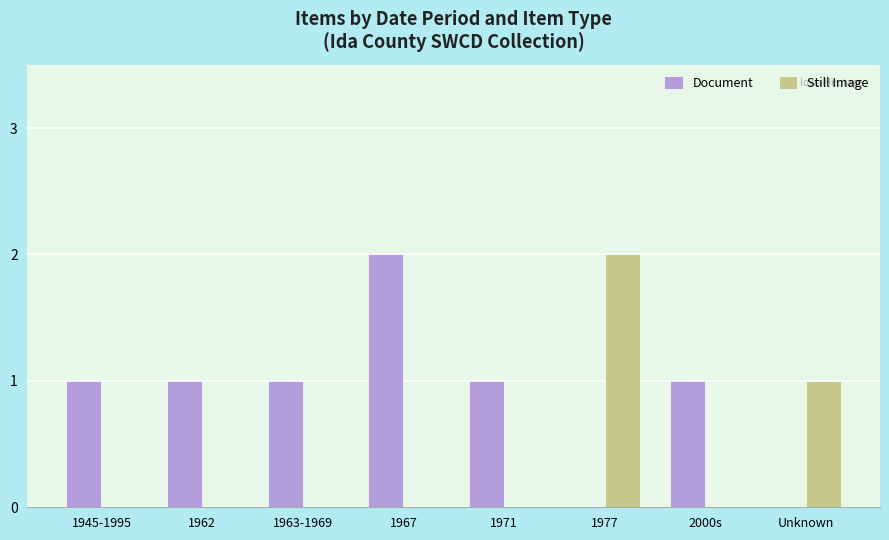

What is the sum of all Document values?

7